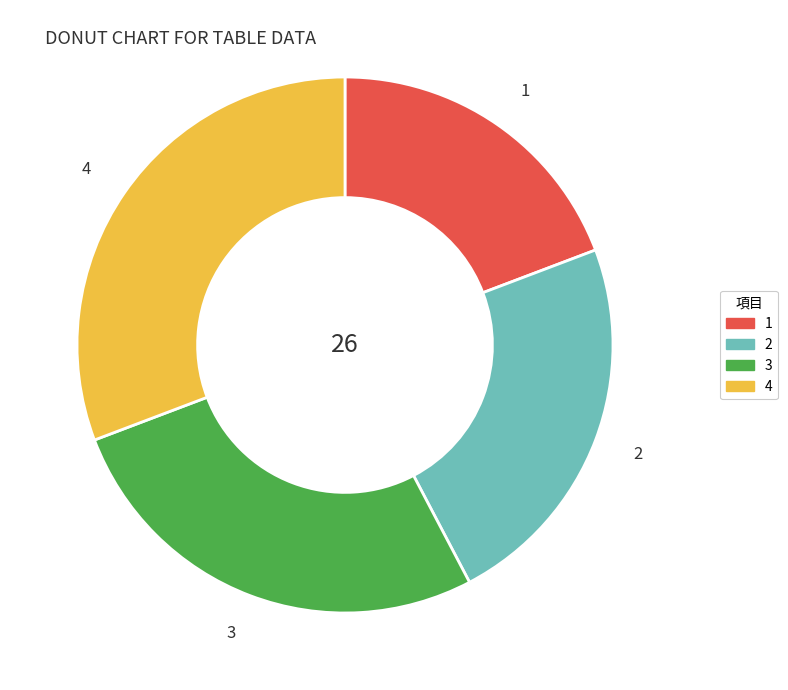

What is the largest slice in the pie chart?

4